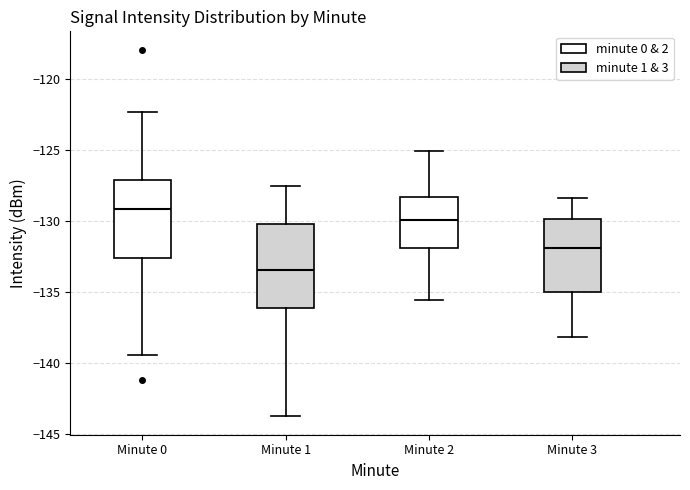

Reading left to right, transcribe this box plot: for each box, give where its median line is, the range the box spans, and where its two whiskers end, as read against the y-axis. The values are not printed on the chart, so give them approximately, as read against the axis.

Minute 0: median -129.0, box -132.5 to -127.0, whiskers -139.5 to -122.5
Minute 1: median -133.5, box -136.0 to -130.0, whiskers -144.0 to -127.5
Minute 2: median -130.0, box -132.0 to -128.5, whiskers -135.5 to -125.0
Minute 3: median -132.0, box -135.0 to -130.0, whiskers -138.0 to -128.5